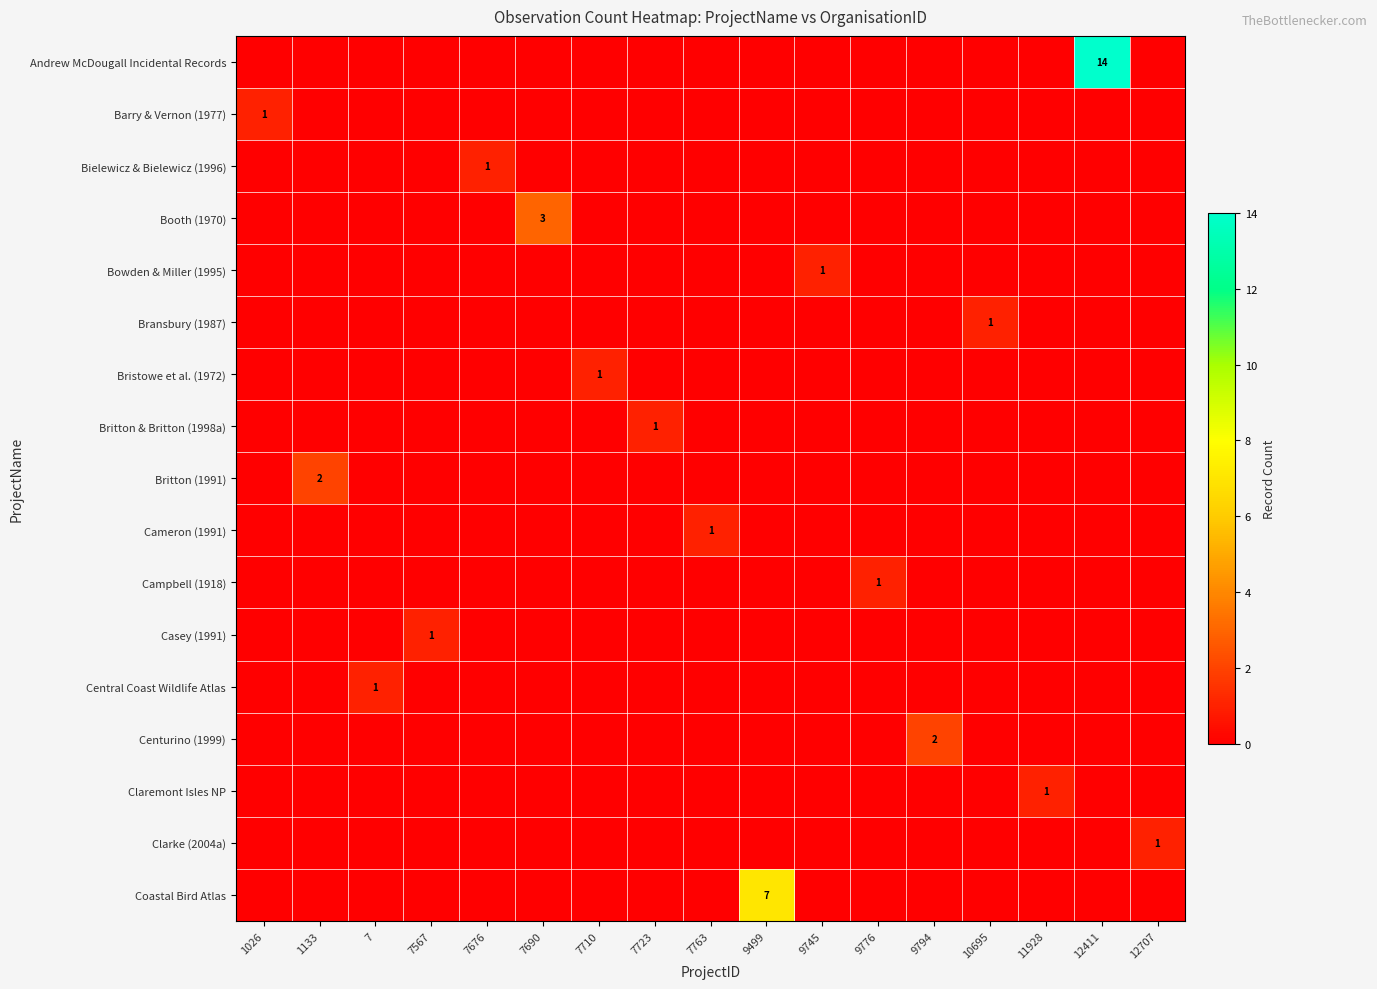

Count the number of categories in the chart.

17